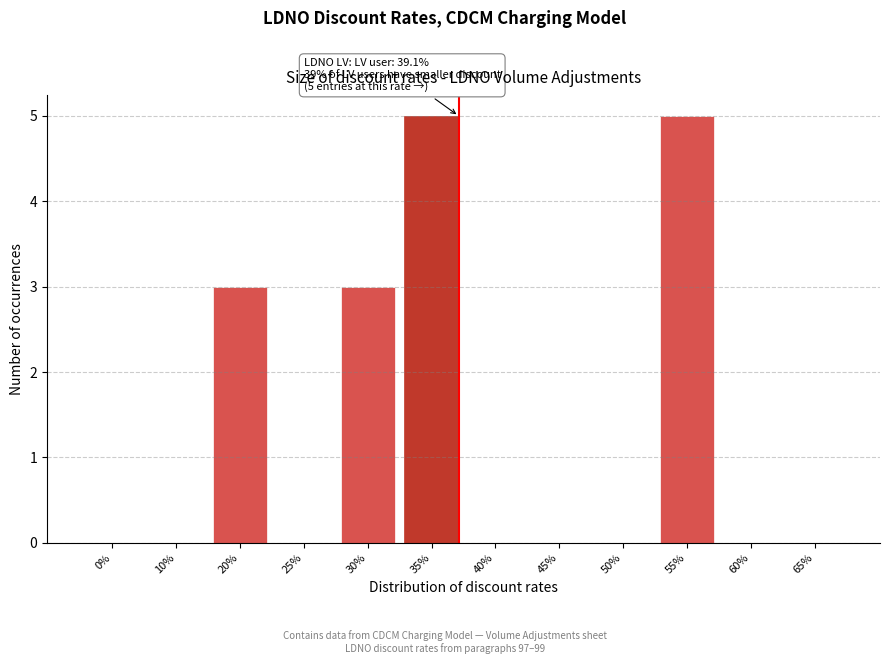

Reading left to right, transcribe all the data shown in this chart.

0%=0	10%=0	20%=3	25%=0	30%=3	35%=5	40%=0	45%=0	50%=0	55%=5	60%=0	65%=0